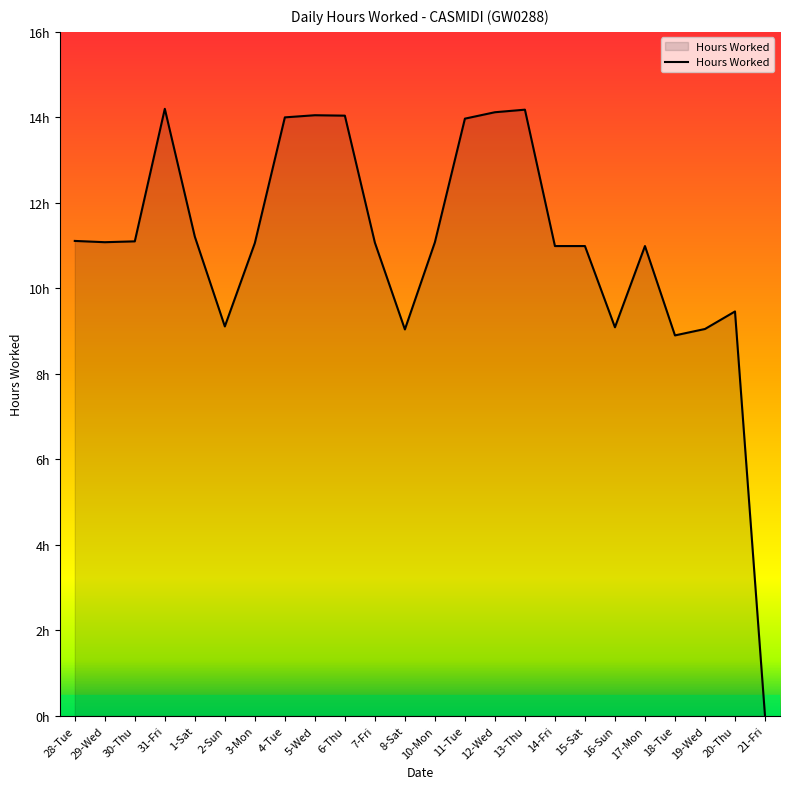

Reading right to left, list all the values displayed in this chart.

0.0	9.5	9.1	8.9	11.0	9.1	11.0	11.0	14.2	14.1	14.0	11.1	9.0	11.1	14.0	14.1	14.0	11.1	9.1	11.2	14.2	11.1	11.1	11.1